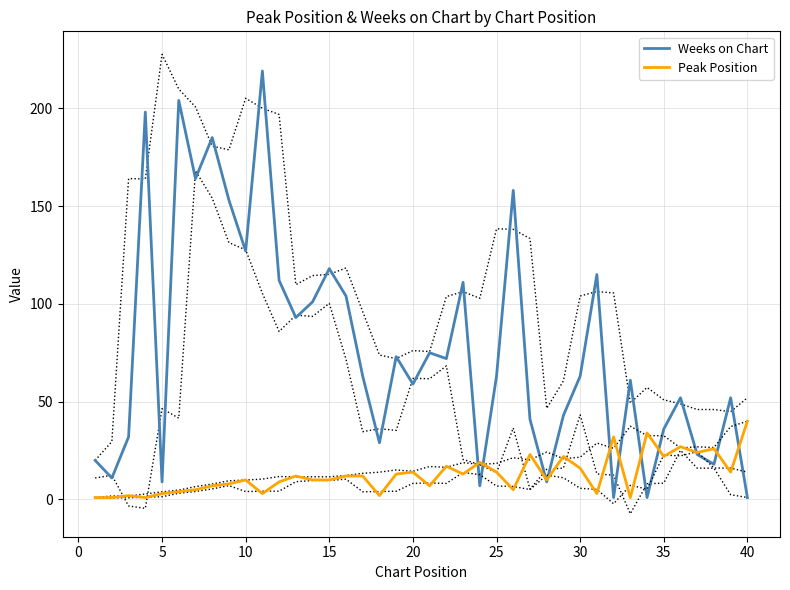

Reading left to right, transcribe all the data shown in this chart.

Weeks on Chart: 20	11	32	198	9	204	164	185	153	127	219	112	93	101	118	104	63	29	73	59	75	72	111	7	63	158	41	9	43	63	115	1	61	1	36	52	23	18	52	1
Peak Position: 1	1	2	1	3	4	5	7	8	10	3	9	12	10	10	12	12	2	13	14	7	17	13	19	14	5	23	10	22	16	3	32	1	34	22	27	24	26	14	40